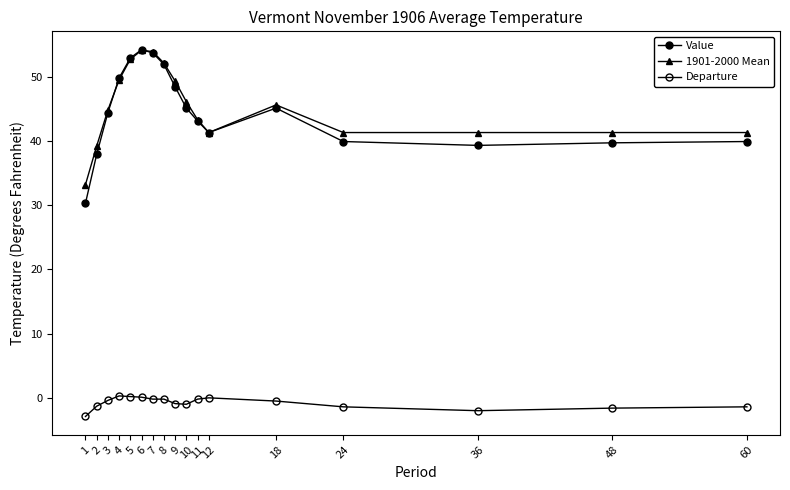

How many lines are shown in the chart?

3